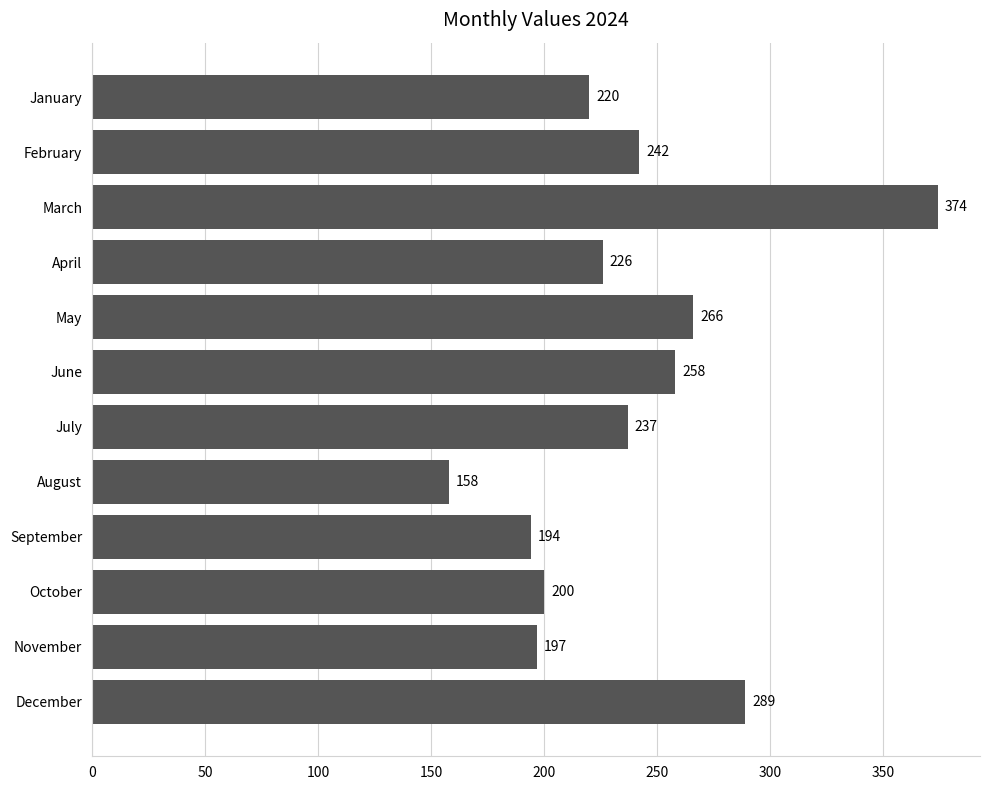

What is the value of the 3rd bar from the top?

374